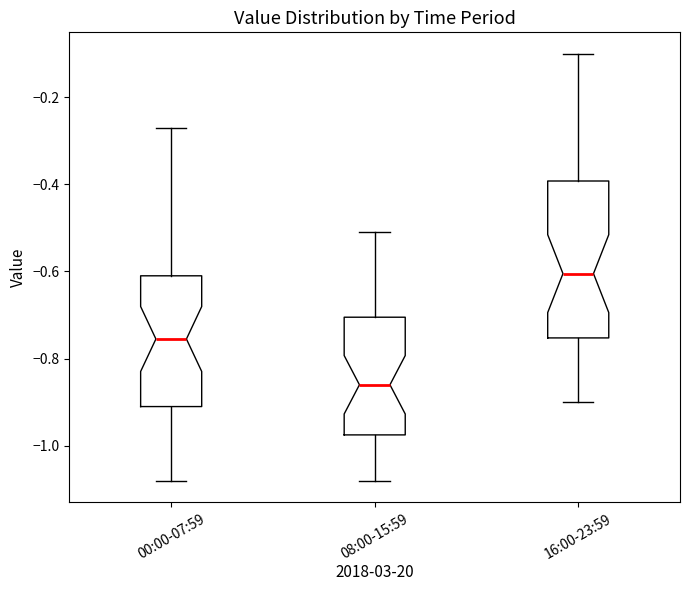

Which box has the lowest median line?

08:00-15:59